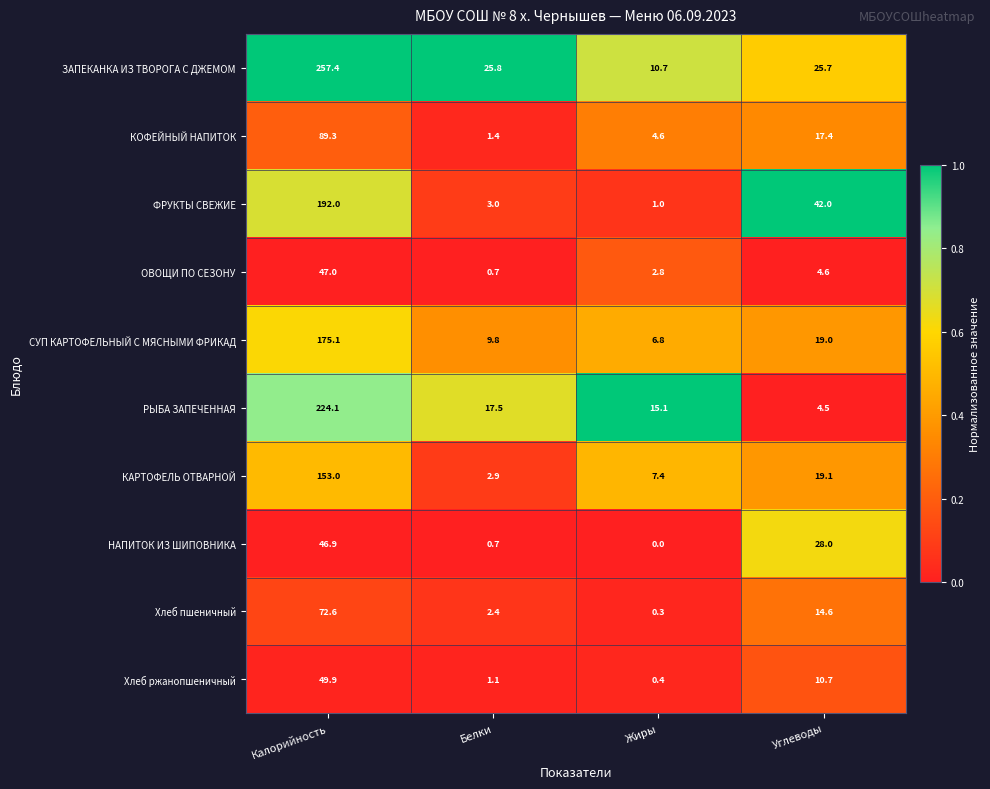

What is the difference between the ОВОЩИ ПО СЕЗОНУ values at Жиры and Калорийность?

44.2